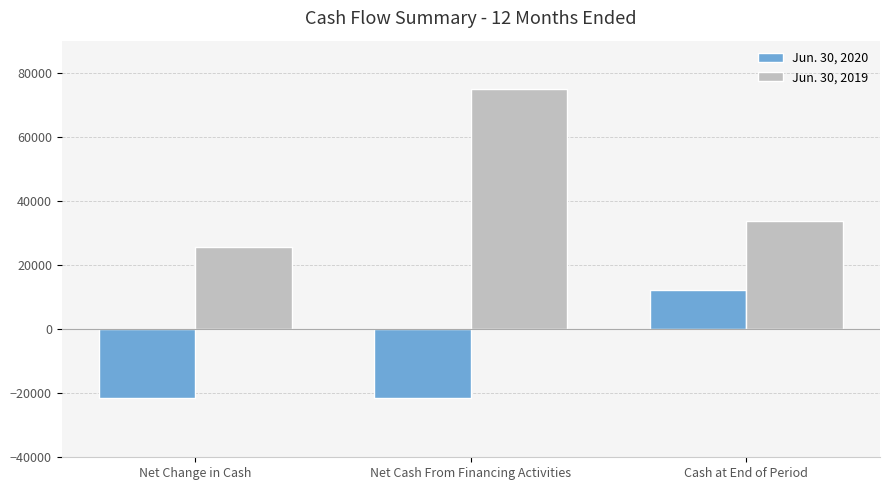

The value of Jun. 30, 2020 at Net Change in Cash is -35551. True or false?

False